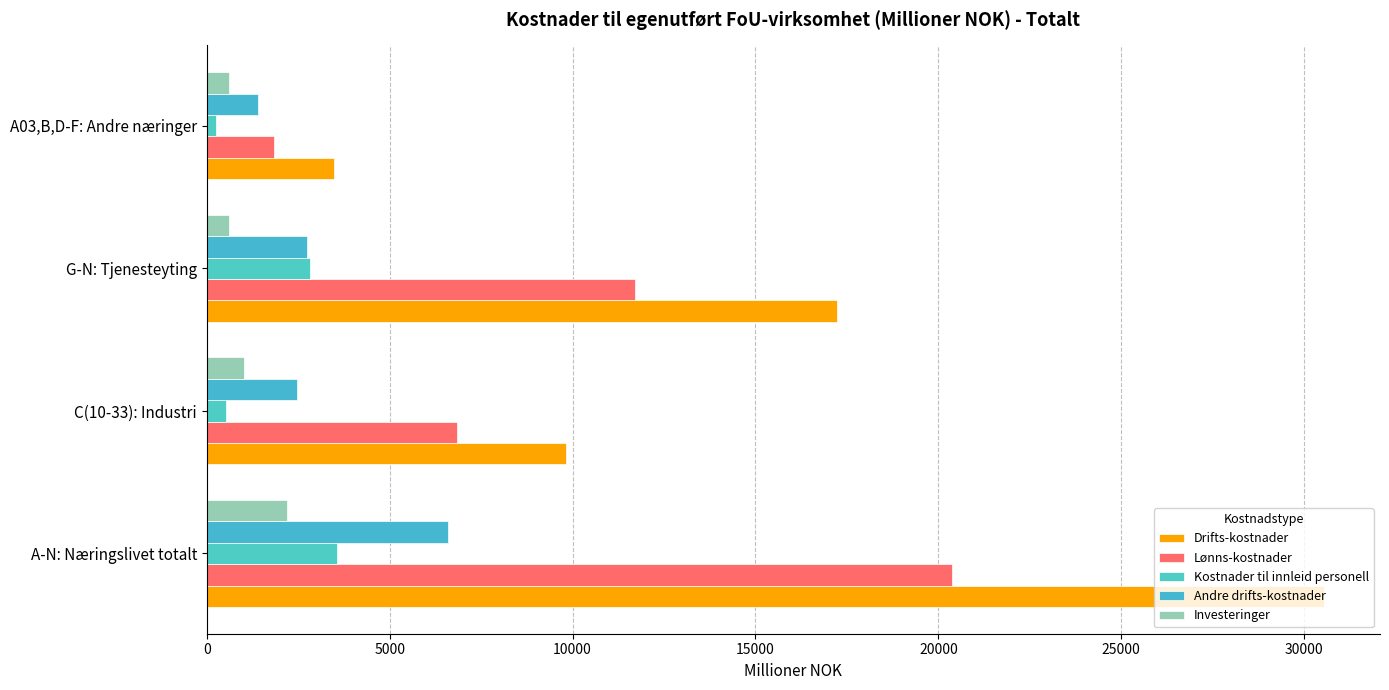

What is the value of the Andre drifts-kostnader bar at the 4th from the left?

1407.8